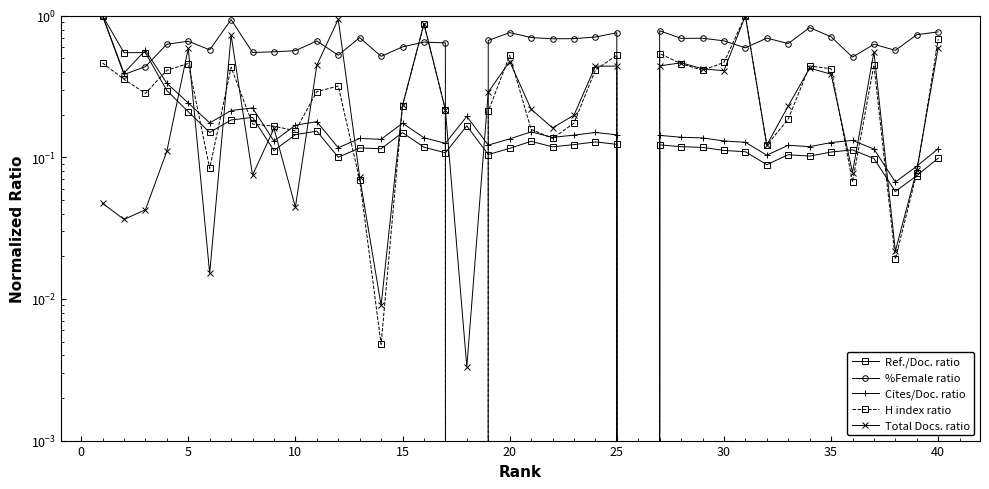

What is the sum of all H index ratio values?

12.5